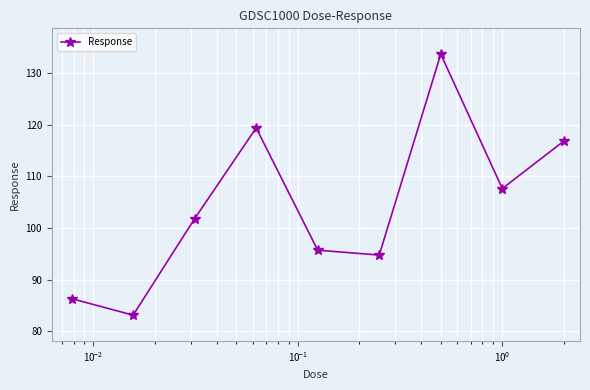

How many points are lower than both their immediate neighbors (excluding endpoints)?

3